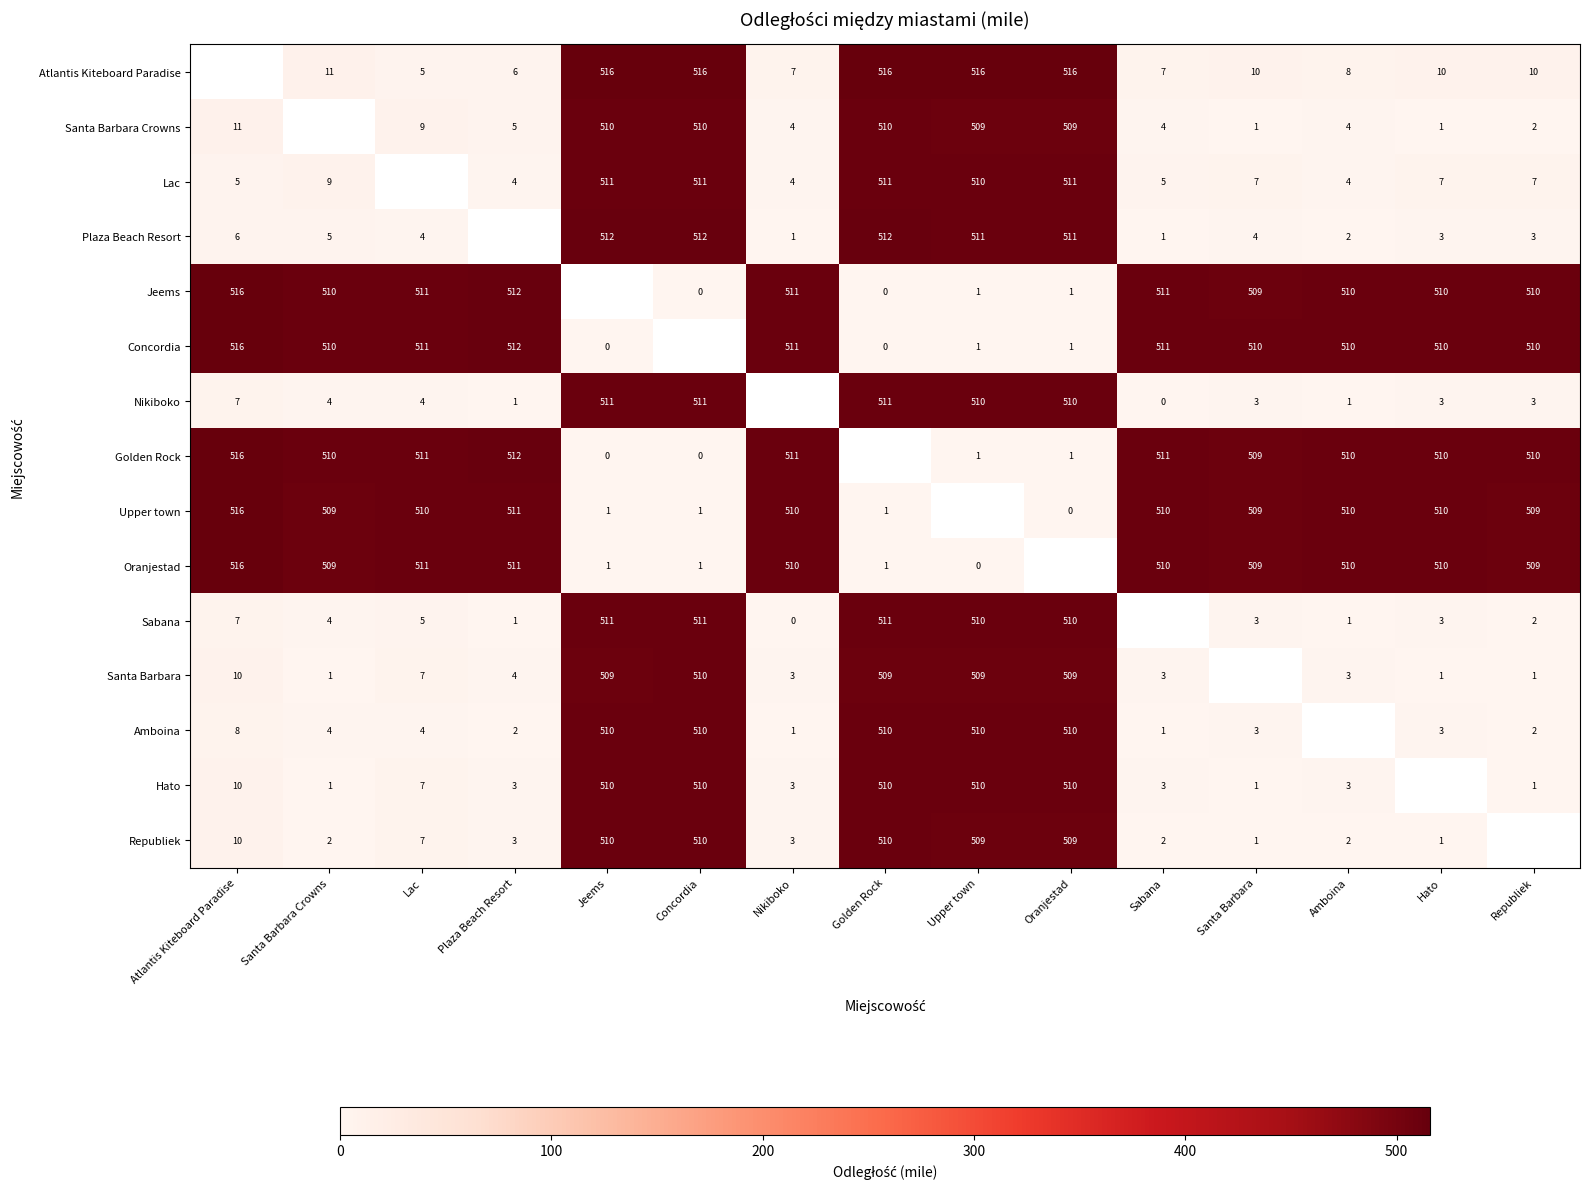

Is it true that Republiek equals 846 at Jeems?

False